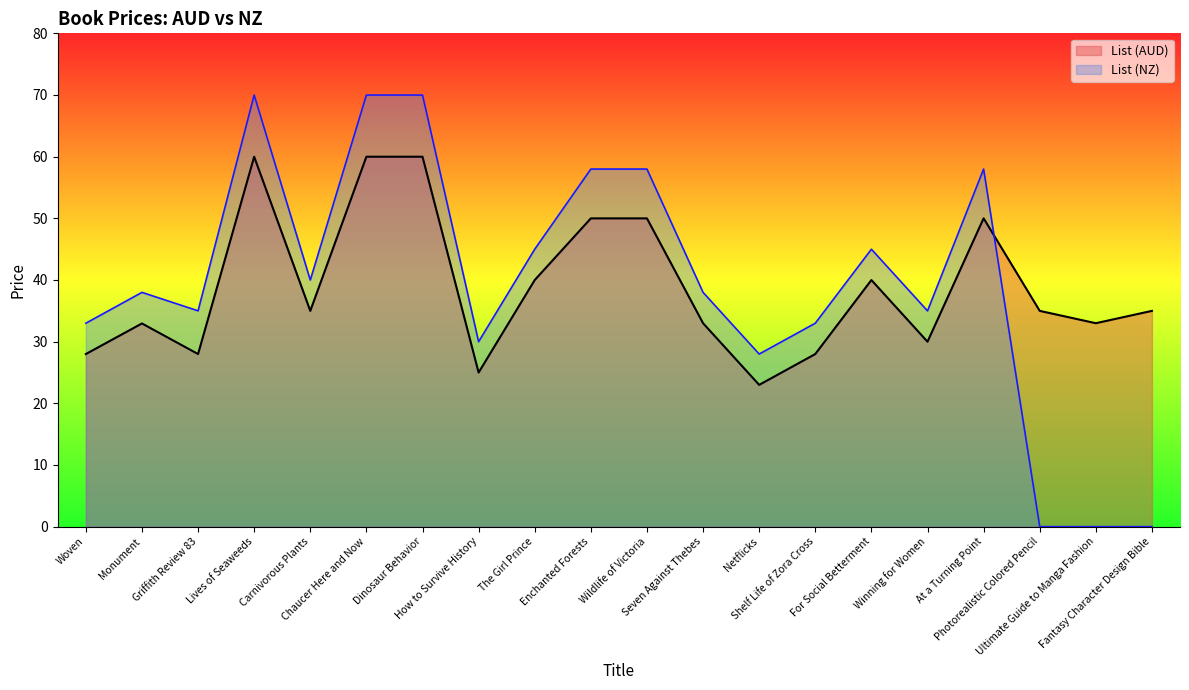

How many data points does each series have?

20